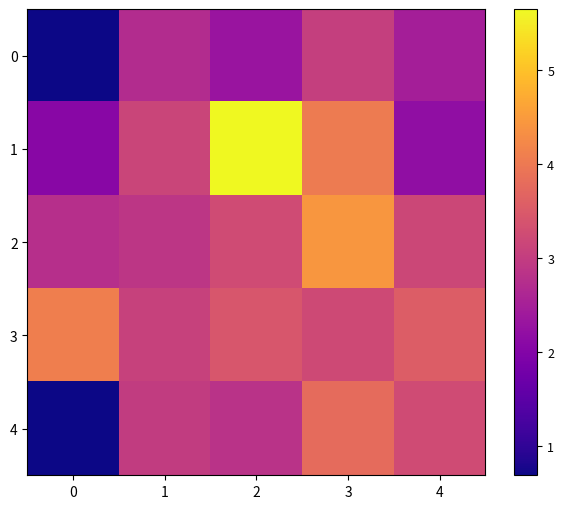

Which series has the widest spread of values?

1